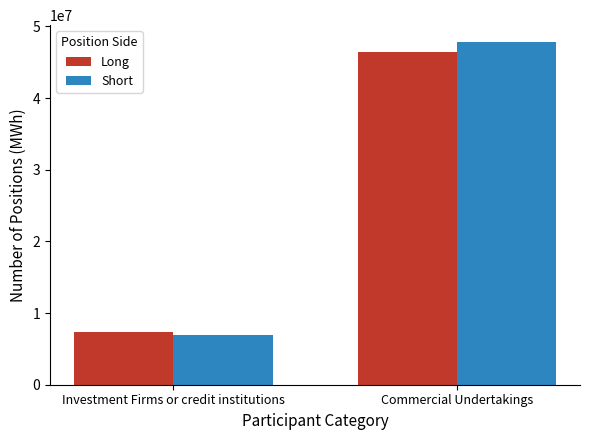

What is the highest value of the Short series?

47787628